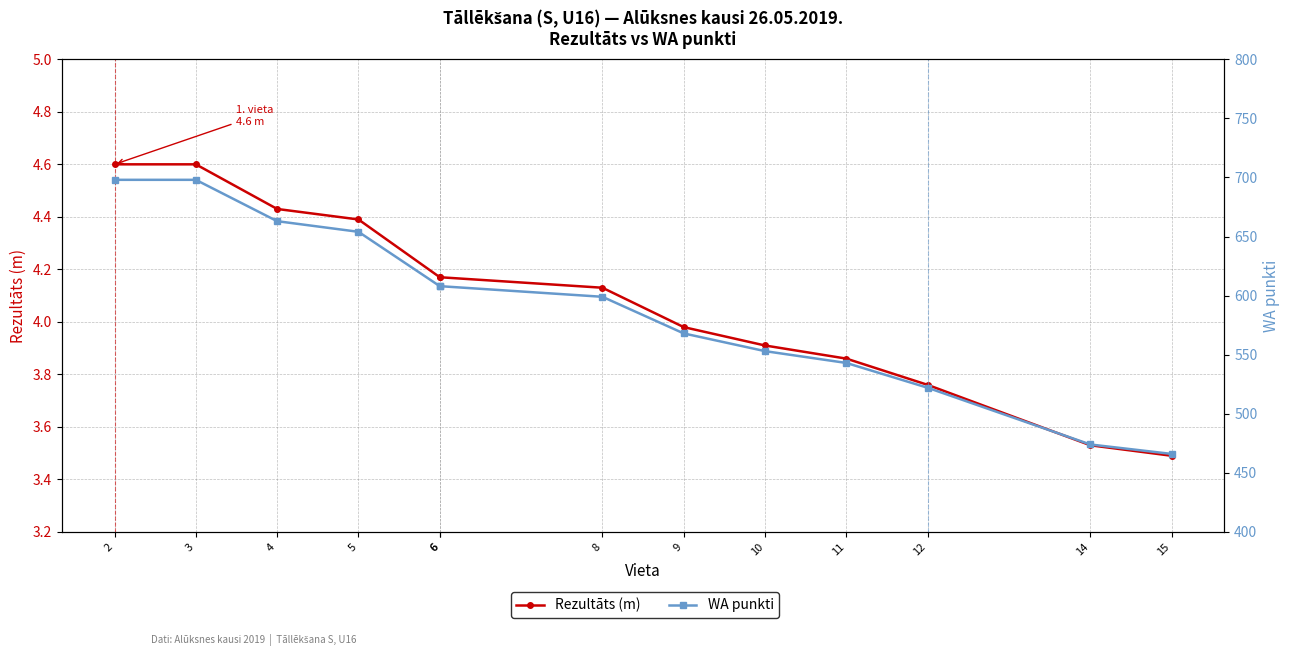

Reading left to right, list all the values displayed in this chart.

Rezultāts (m): 2=4.6	3=4.6	4=4.4	5=4.4	6=4.2	6=4.2	8=4.1	9=4.0	10=3.9	11=3.9	12=3.8	14=3.5	15=3.5
WA punkti: 2=698.0	3=698.0	4=663.0	5=654.0	6=608.0	6=608.0	8=599.0	9=568.0	10=553.0	11=543.0	12=522.0	14=474.0	15=466.0